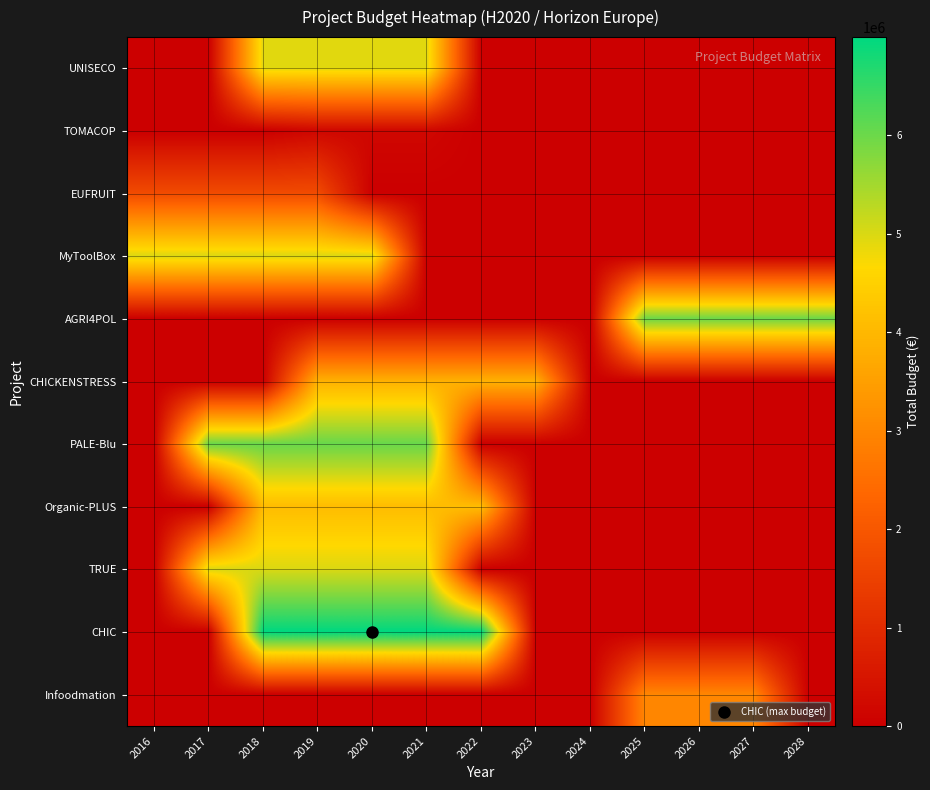

Which has a higher value, 2024 or 2025?

2024